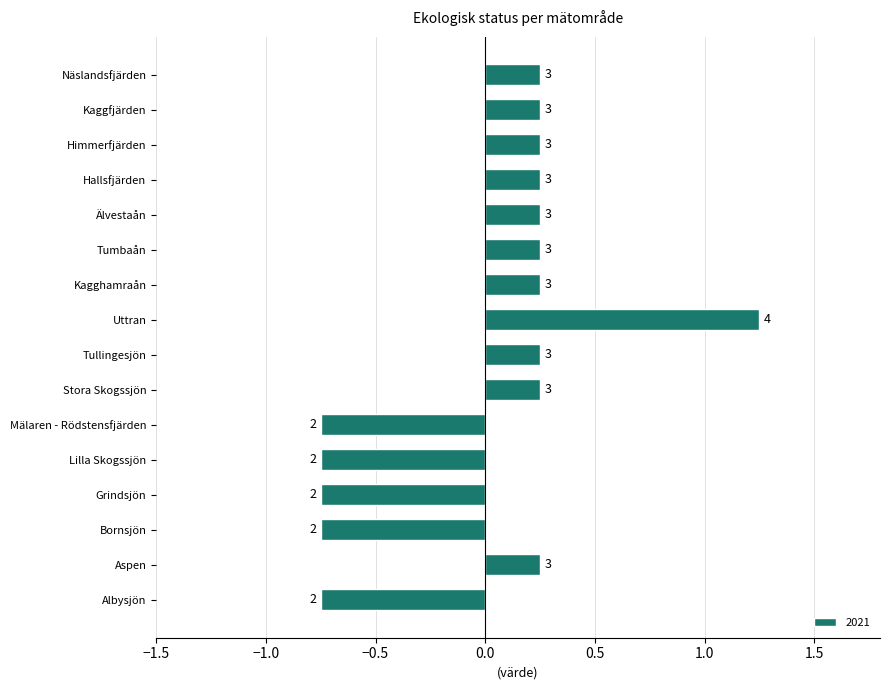

Does the chart contain any negative values?

Yes